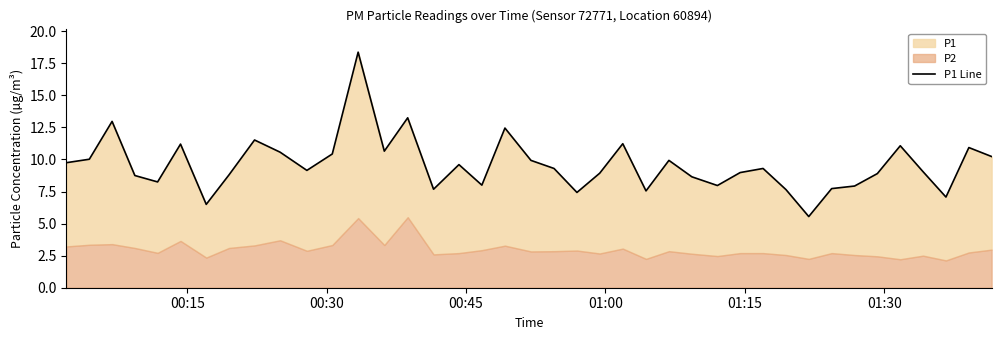

The value at 23 is 5.2. True or false?

False